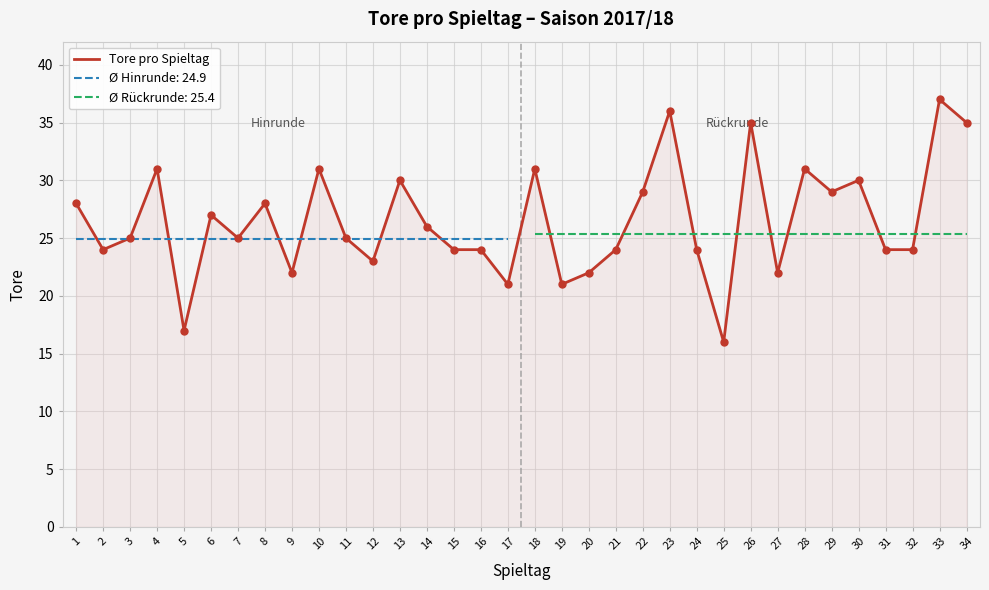

What is the change in value from 4 to 33?

+6